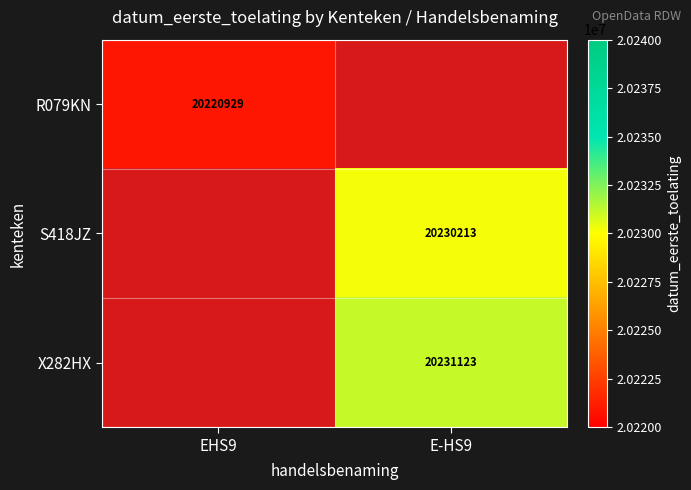

The X282HX series shows 33224387 at E-HS9. True or false?

False